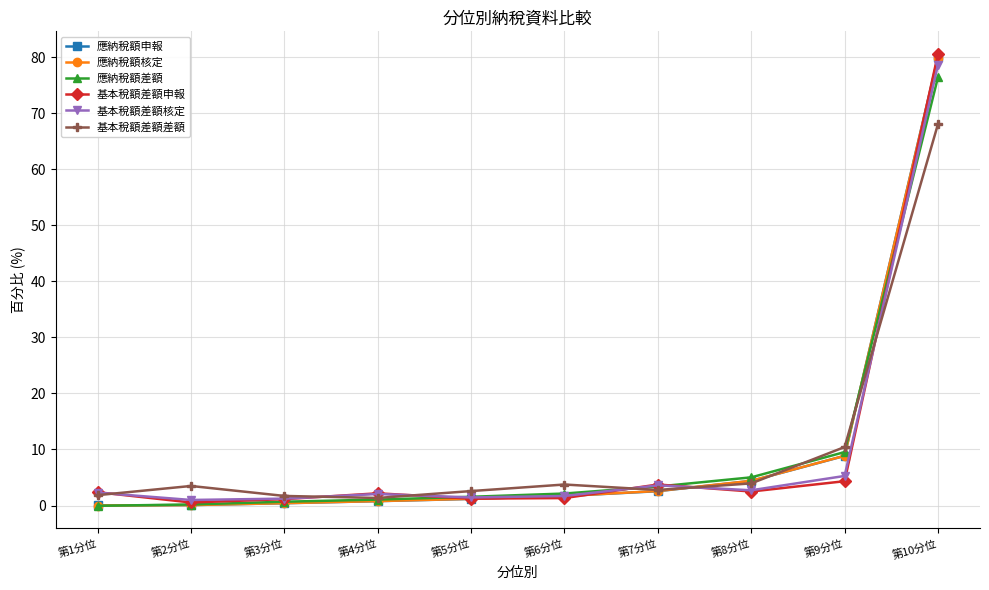

Which category has the highest value across all series?

第10分位